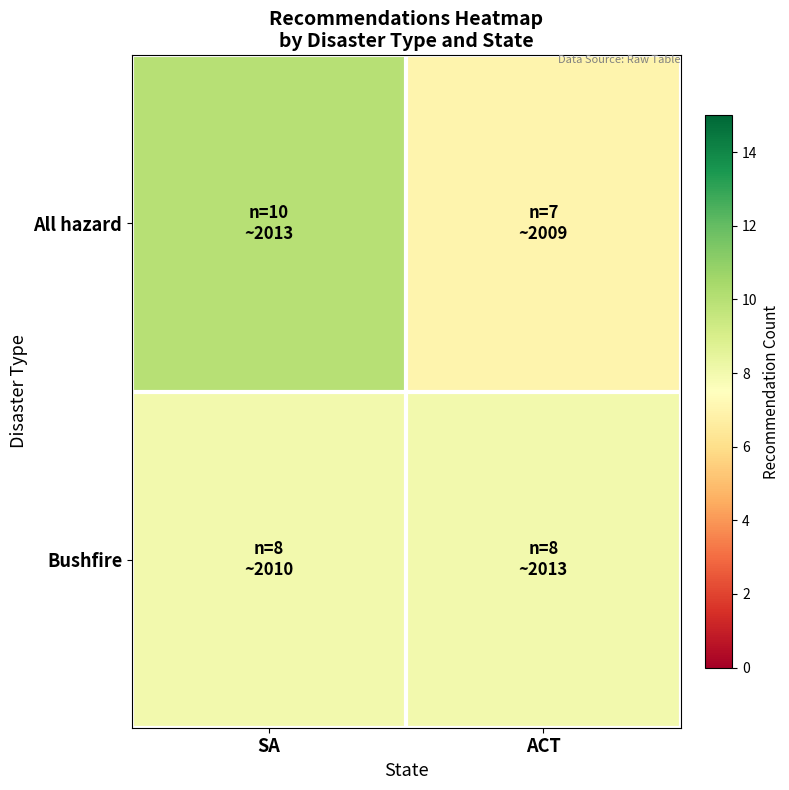

At which category is the sum across all series the highest?

SA